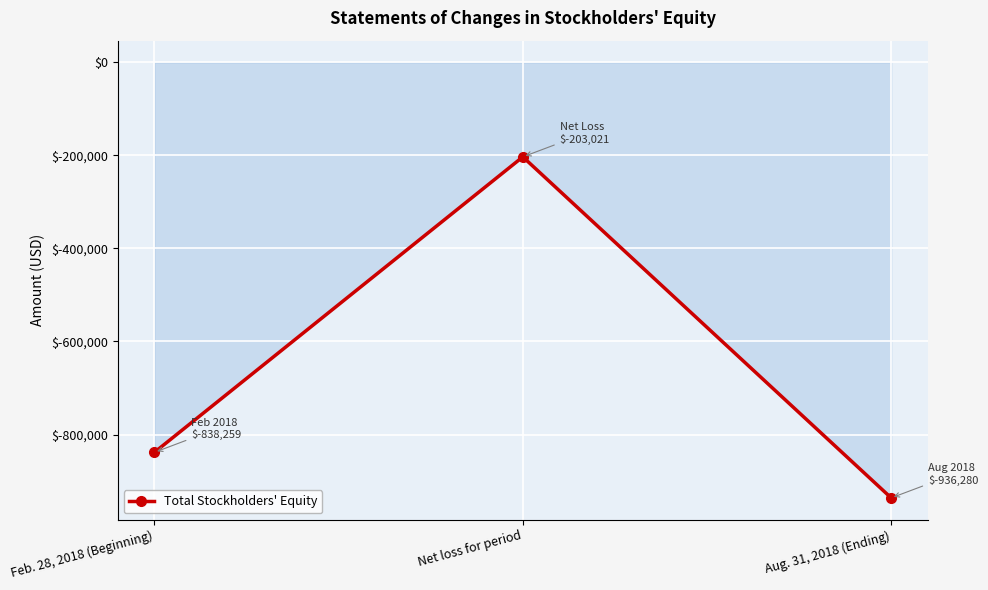

List the labels in order of value, smallest first.

Aug. 31, 2018 (Ending), Feb. 28, 2018 (Beginning), Net loss for period